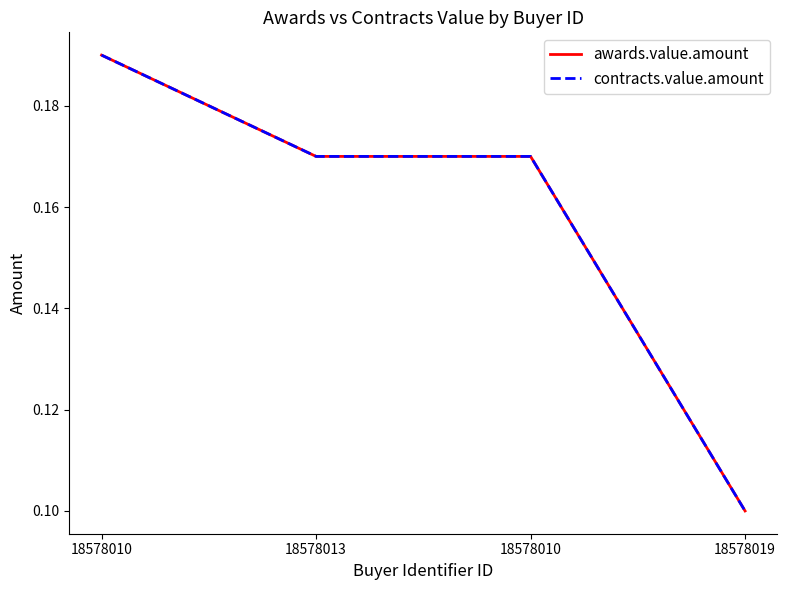

Is this an area chart (filled region under the line)?

No